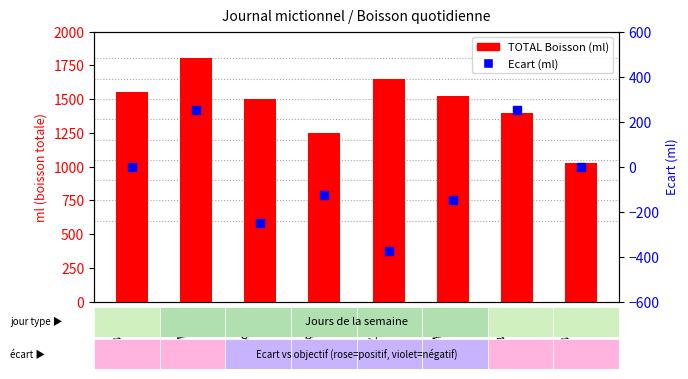

At which category is the sum across all series the highest?

LUN 102